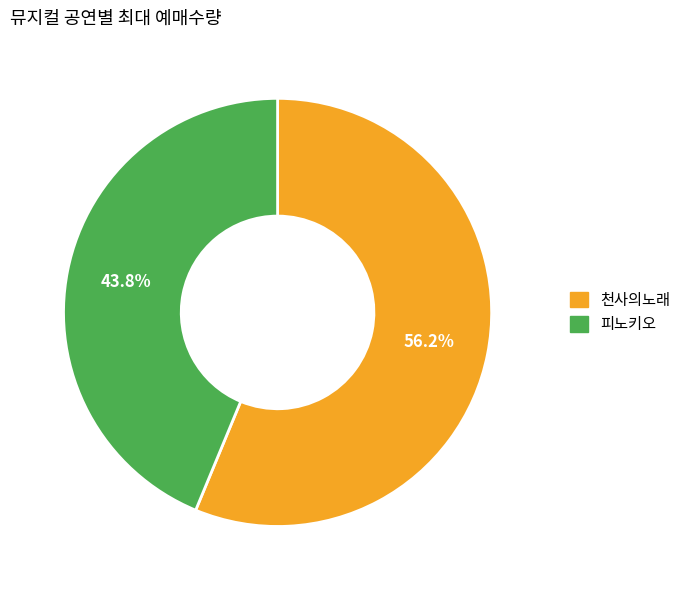

What is the smallest slice in the pie chart?

피노키오